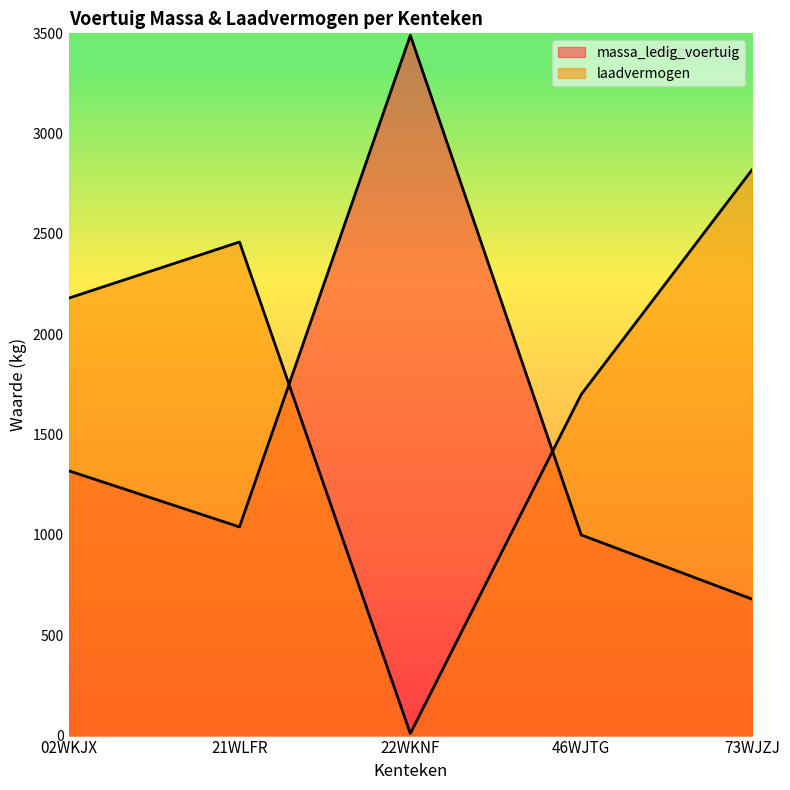

What are all the series names shown in the legend?

massa_ledig_voertuig, laadvermogen